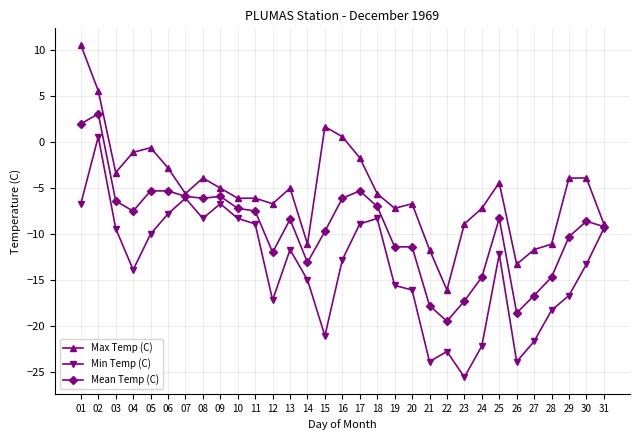

What is the value of the Max Temp (C) point at the 10th from the left?

-6.1